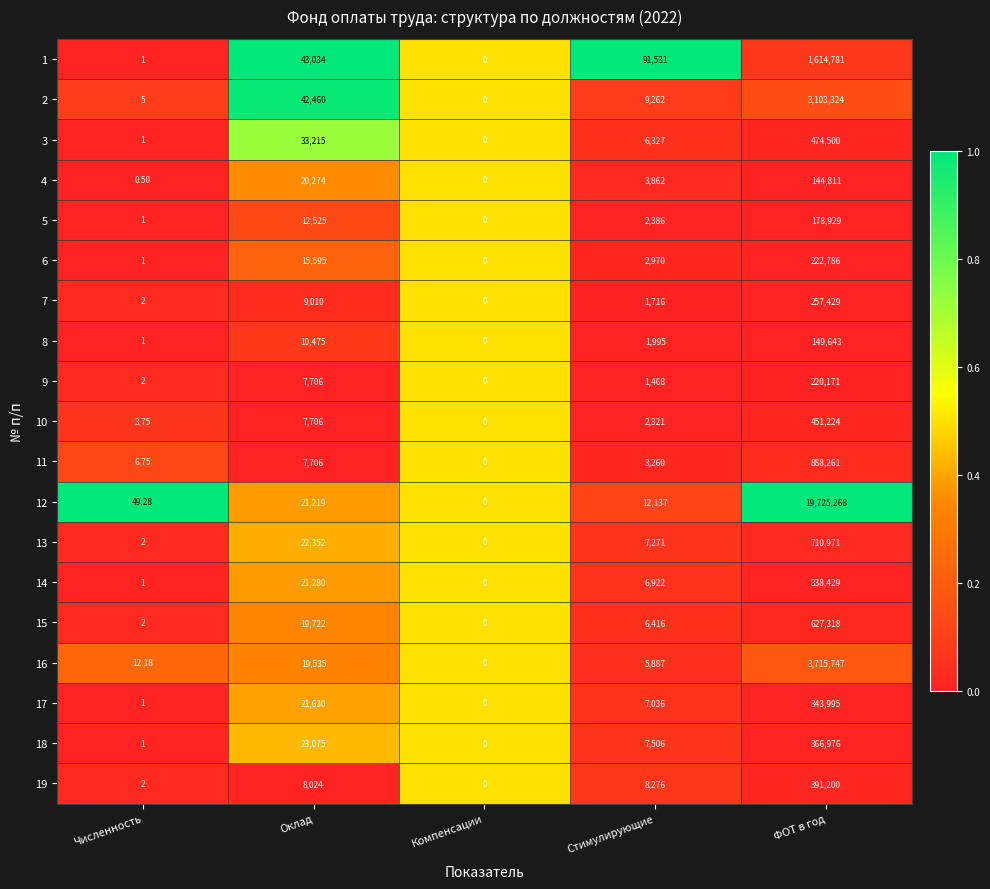

What is the difference between the highest and lowest values at Стимулирующие?

90063.0